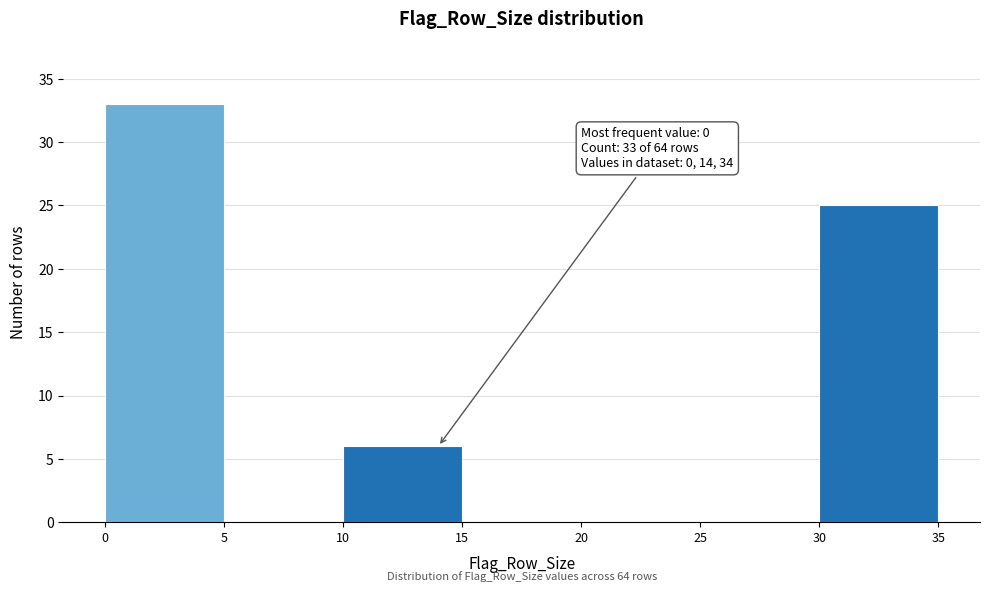

Which range on the x-axis has the tallest bar?

0 to 5